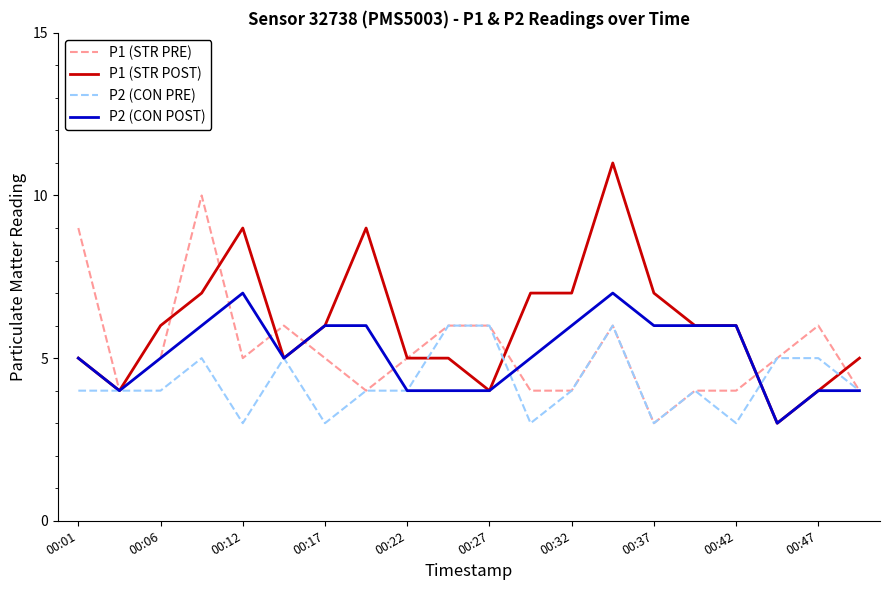

Which series has the largest total across all categories?

P1 (STR POST)